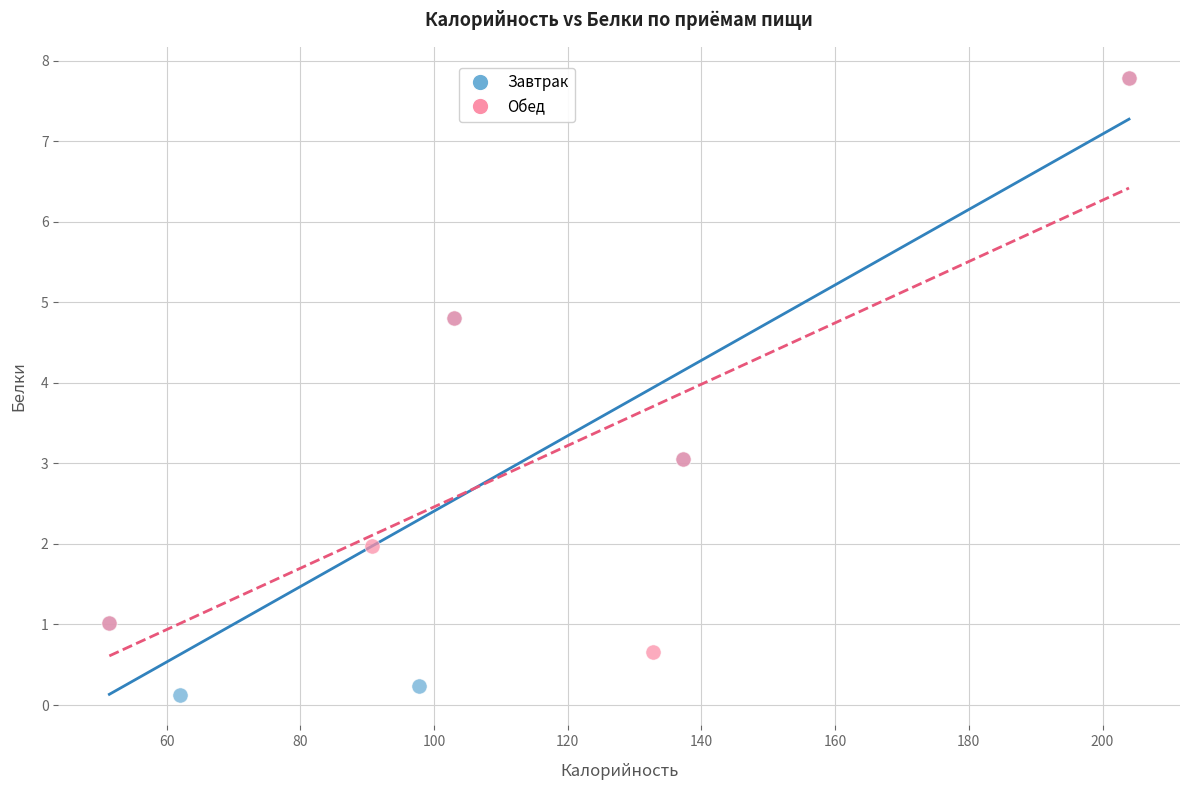

Which series contains the lowest Y value?

Завтрак